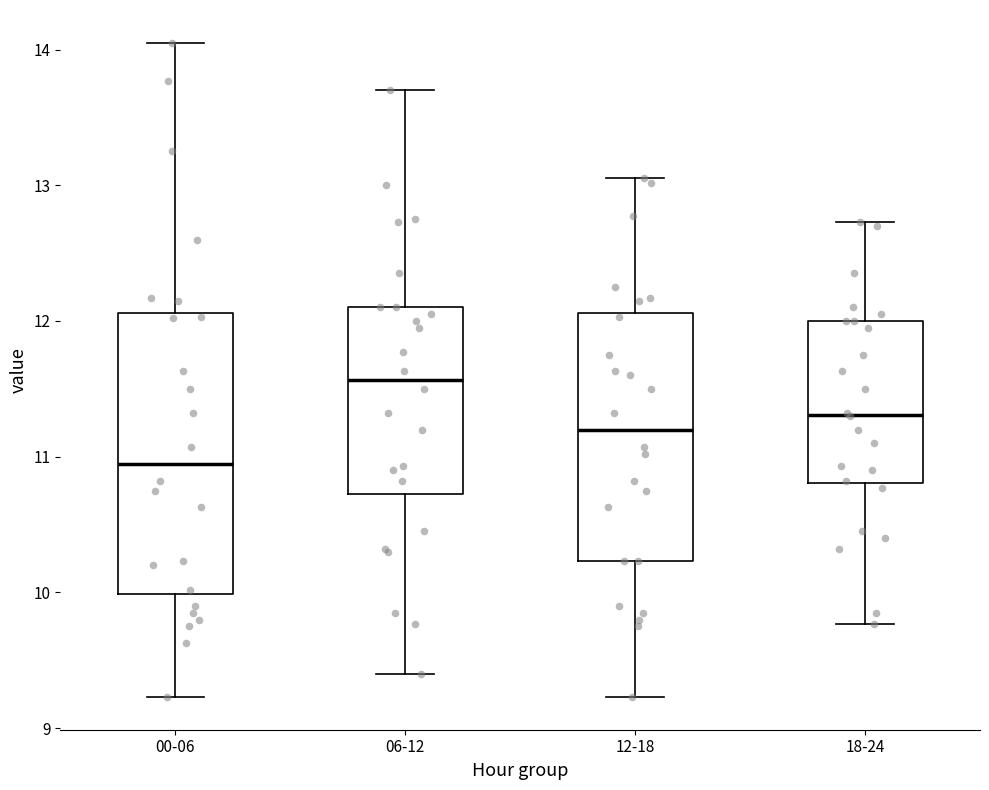

Comparing the boxes themselves (not the whiskers), which one is the tallest?

00-06